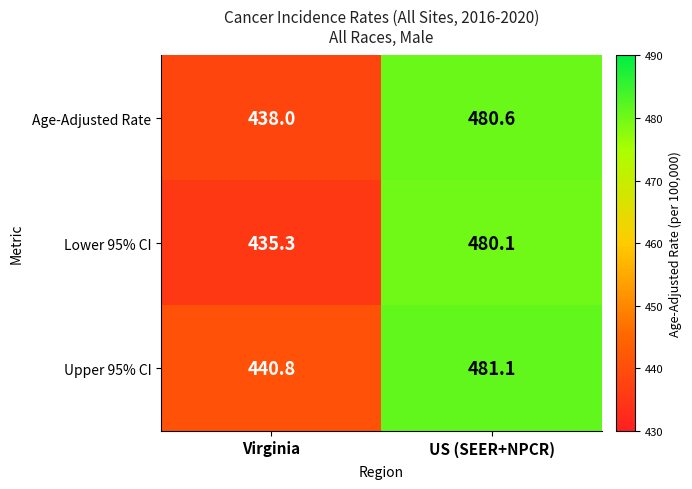

Which series has the largest total across all categories?

Upper 95% CI